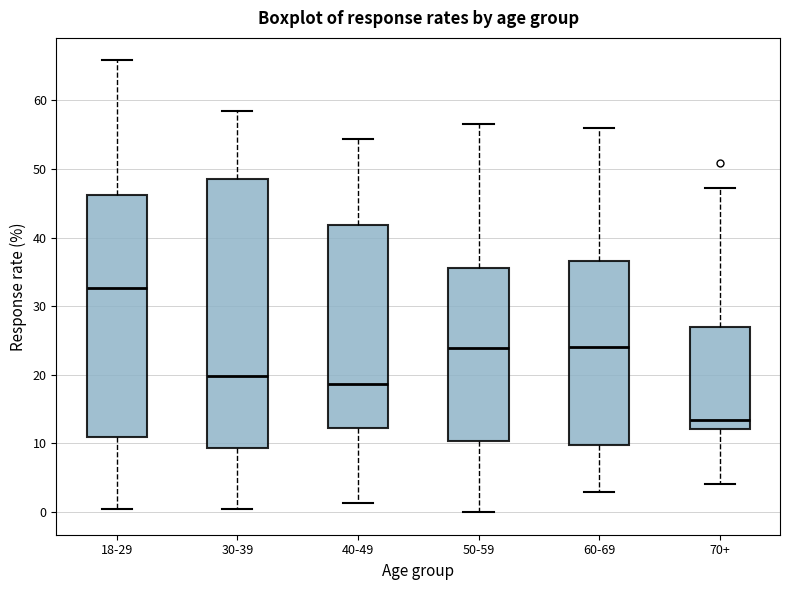

Which box is the tallest, from its lower edge to its upper edge?

30-39